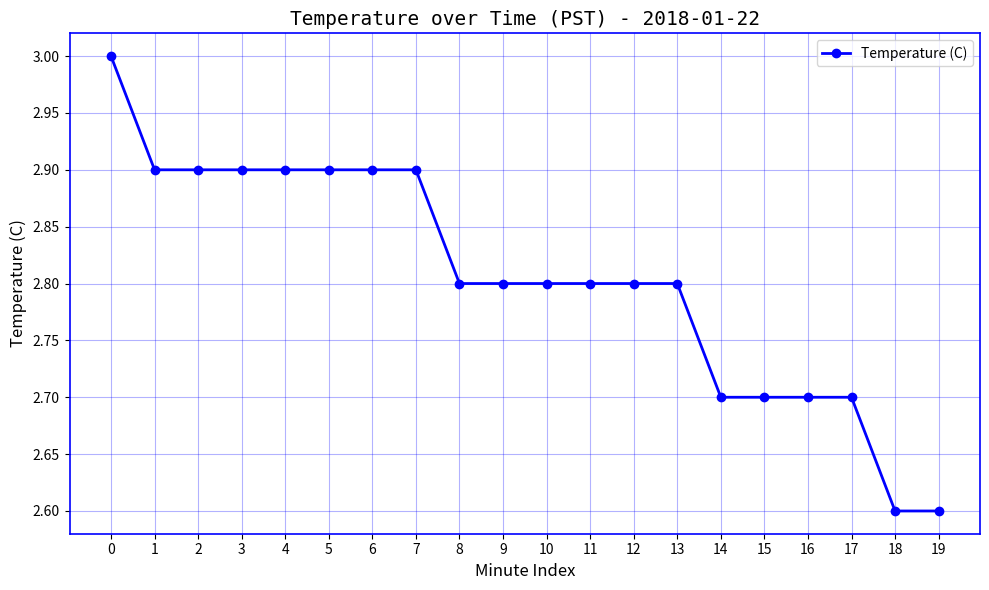

The value at 18 is 2.6. True or false?

True